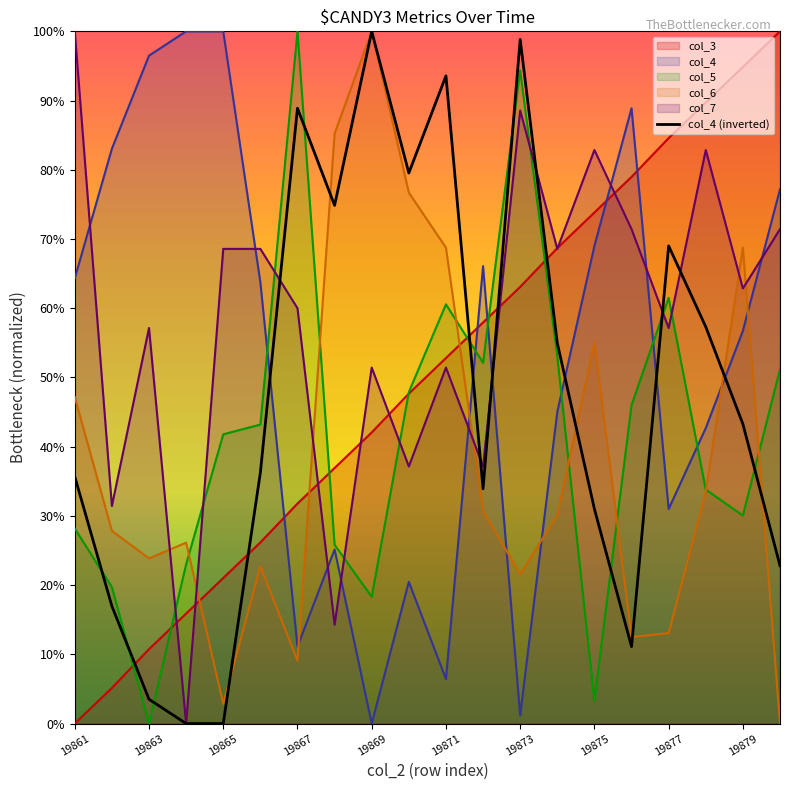

Does the chart have visible grid lines?

No